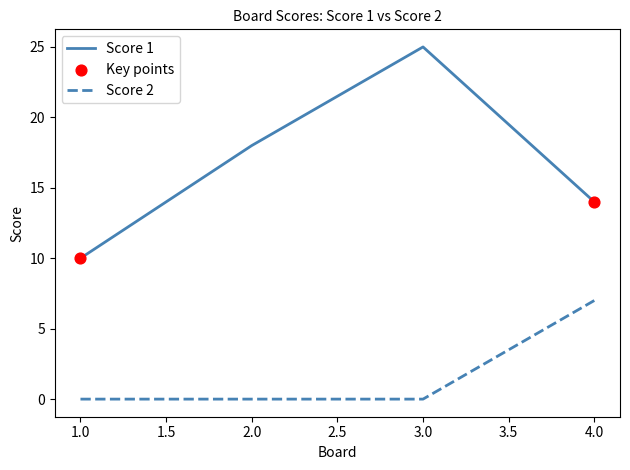

Between 3.0 and 4.0, which series saw the biggest shift?

Score 1